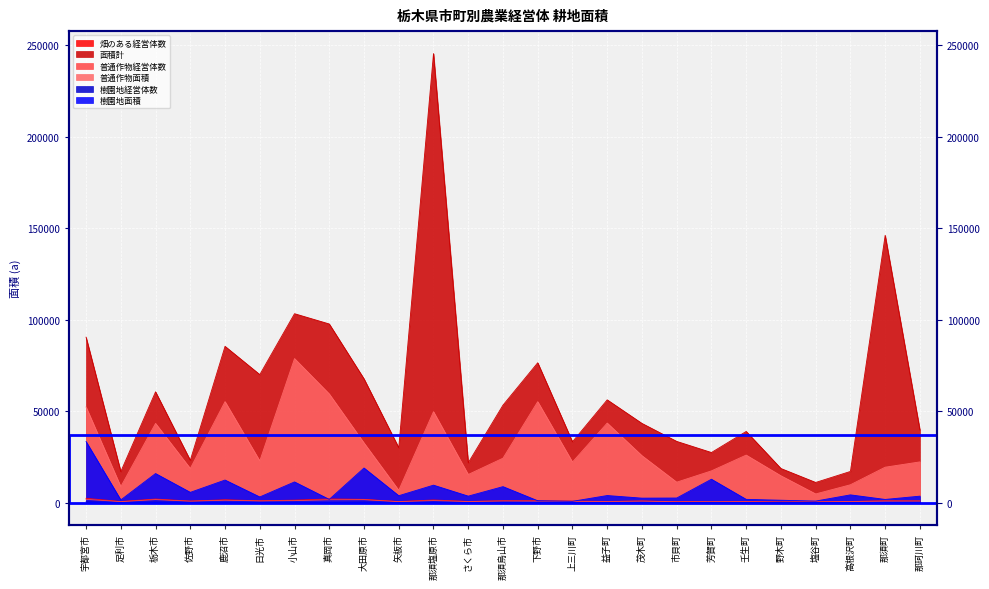

How many interior local peaks does the 樹園地経営体数 series have?

9